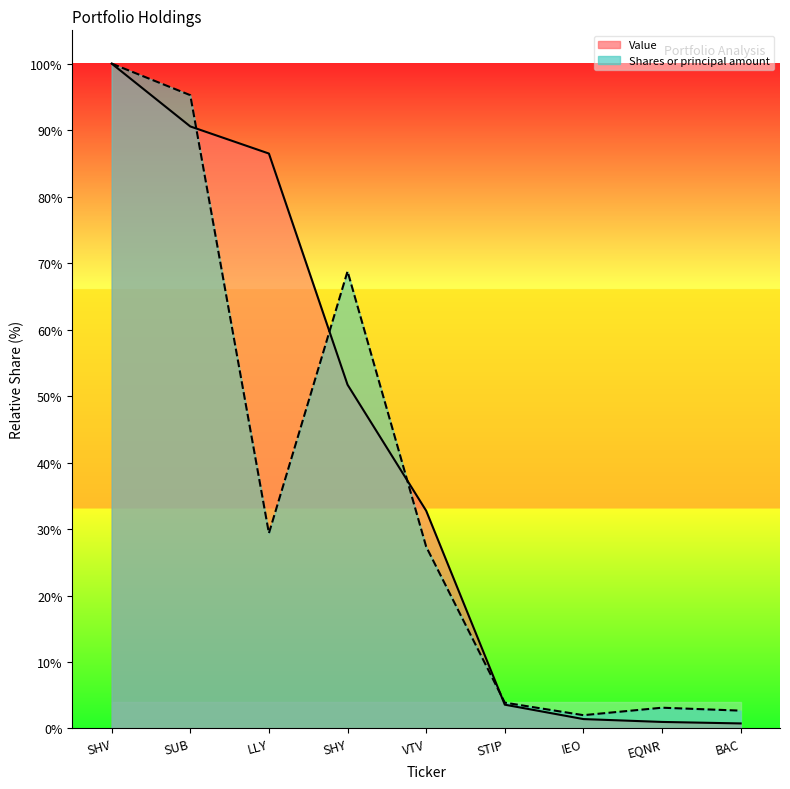

What is the label of the 9th point from the right?

SHV